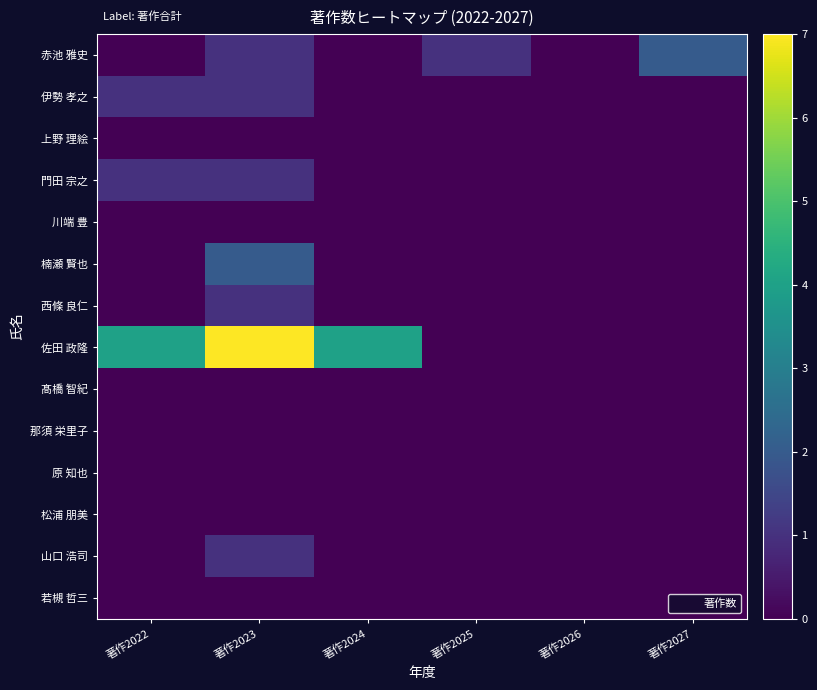

Which series changed the most between 著作2026 and 著作2027?

赤池 雅史